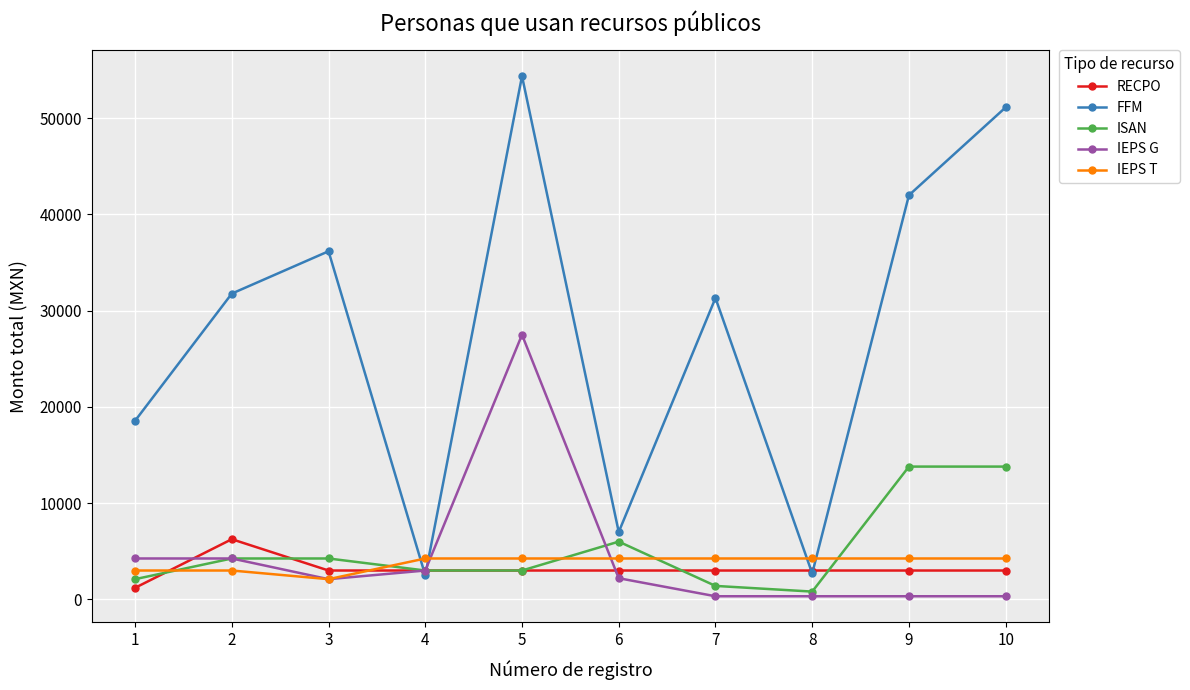

The value of FFM at 2 is 7504.5. True or false?

False